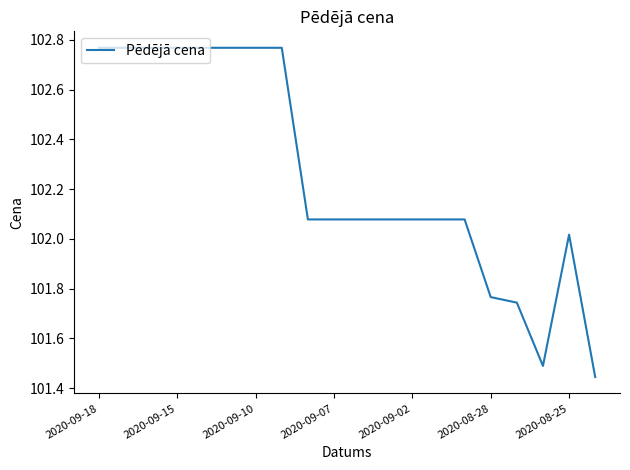

What is the difference between the maximum and minimum values?

1.3